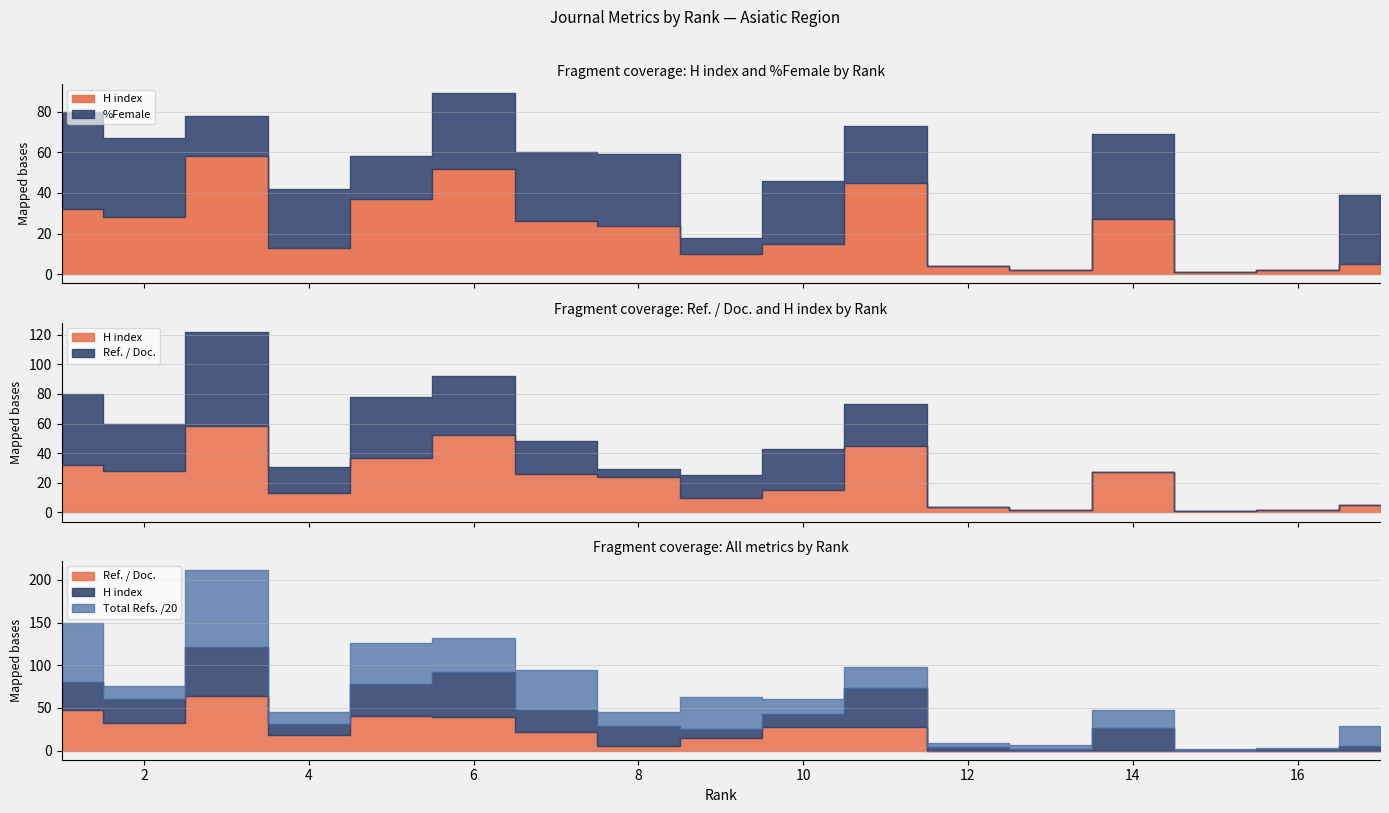

List the labels in order of H index value, smallest first.

15, 13, 16, 12, 17, 9, 4, 10, 8, 7, 14, 2, 1, 5, 11, 6, 3